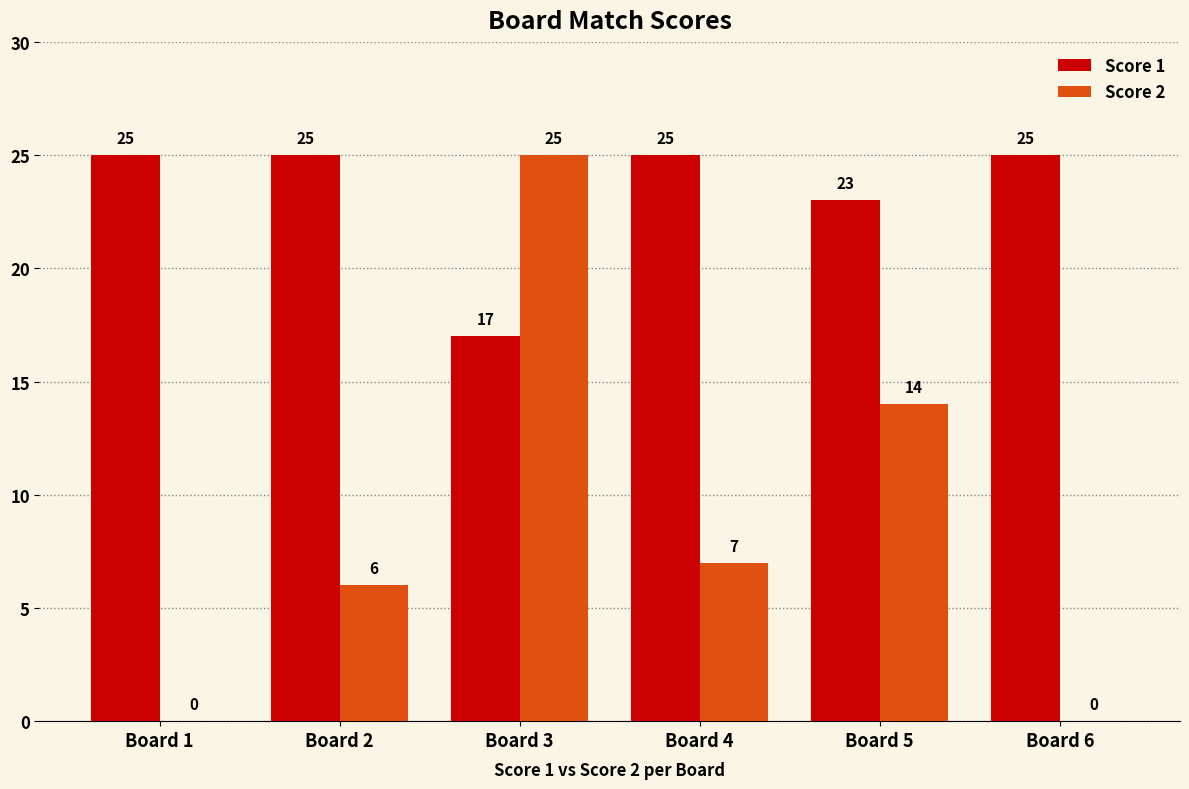

Which series has the largest total across all categories?

Score 1